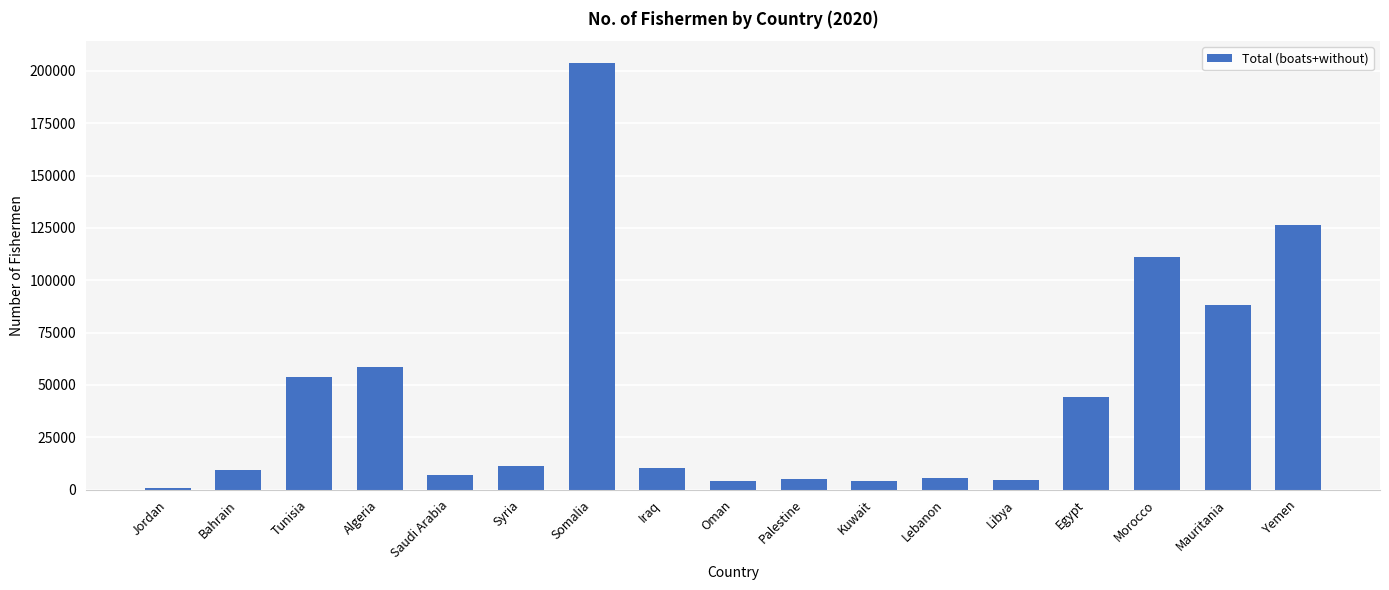

What is the difference between the maximum and second lowest values?

200131